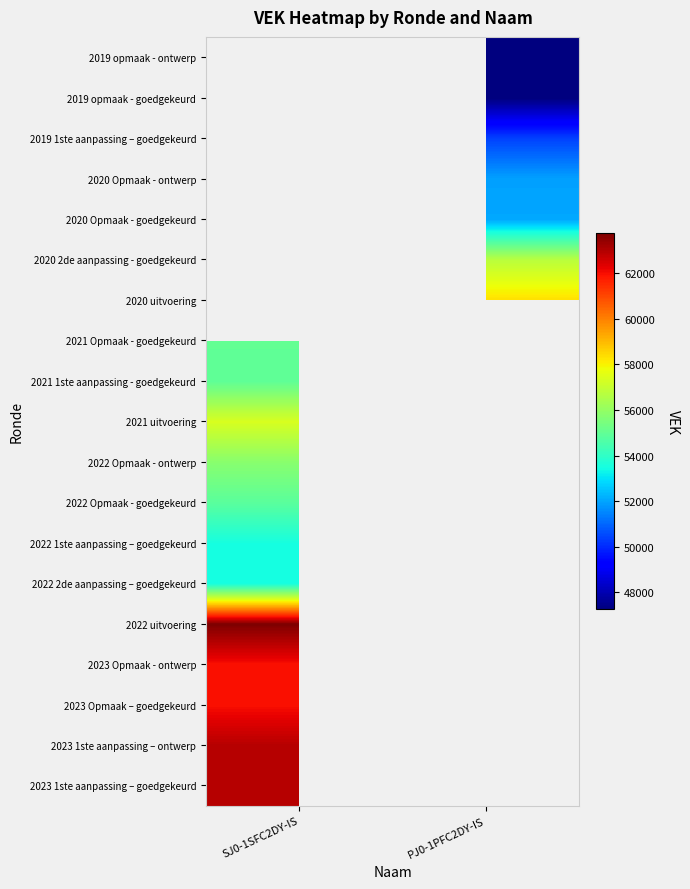

List the labels in order of 2023 1ste aanpassing – goedgekeurd value, largest first.

SJ0-1SFC2DY-IS, PJ0-1PFC2DY-IS